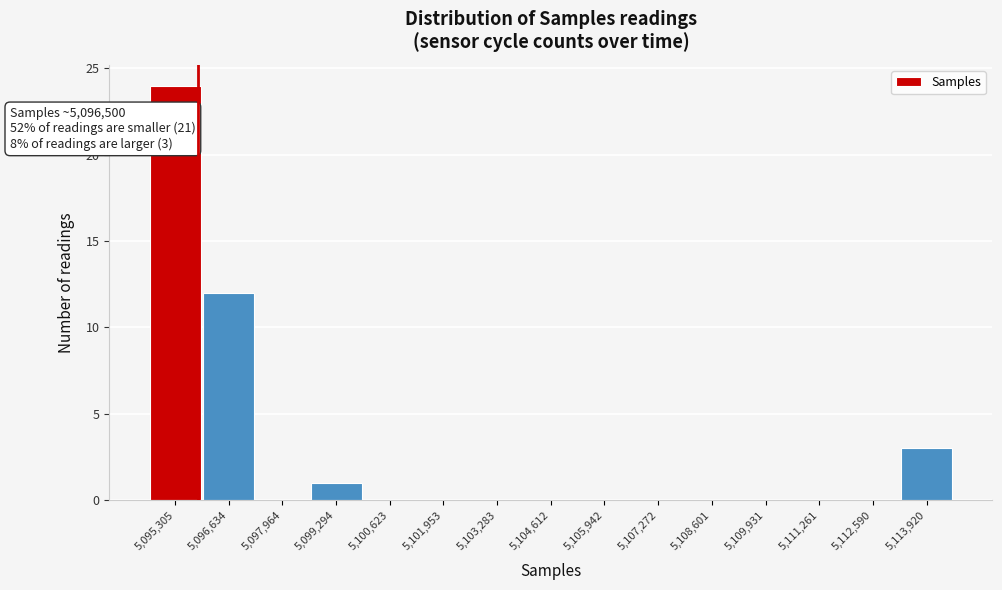

Reading left to right, list all the values displayed in this chart.

5,095,305=24	5,096,634=12	5,097,964=0	5,099,294=1	5,100,623=0	5,101,953=0	5,103,283=0	5,104,612=0	5,105,942=0	5,107,272=0	5,108,601=0	5,109,931=0	5,111,261=0	5,112,590=0	5,113,920=3